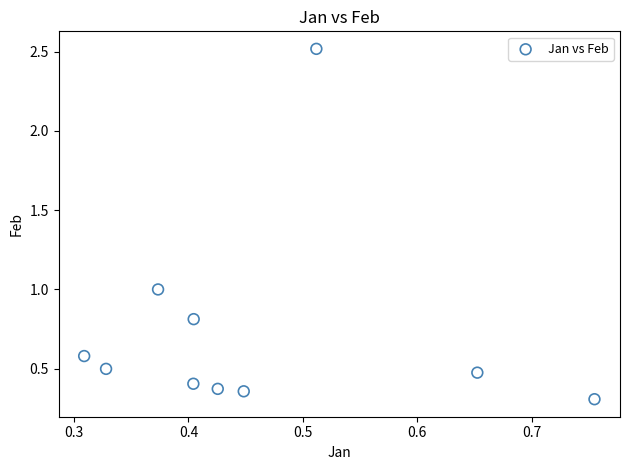

Count the number of points in this scatter plot.

10